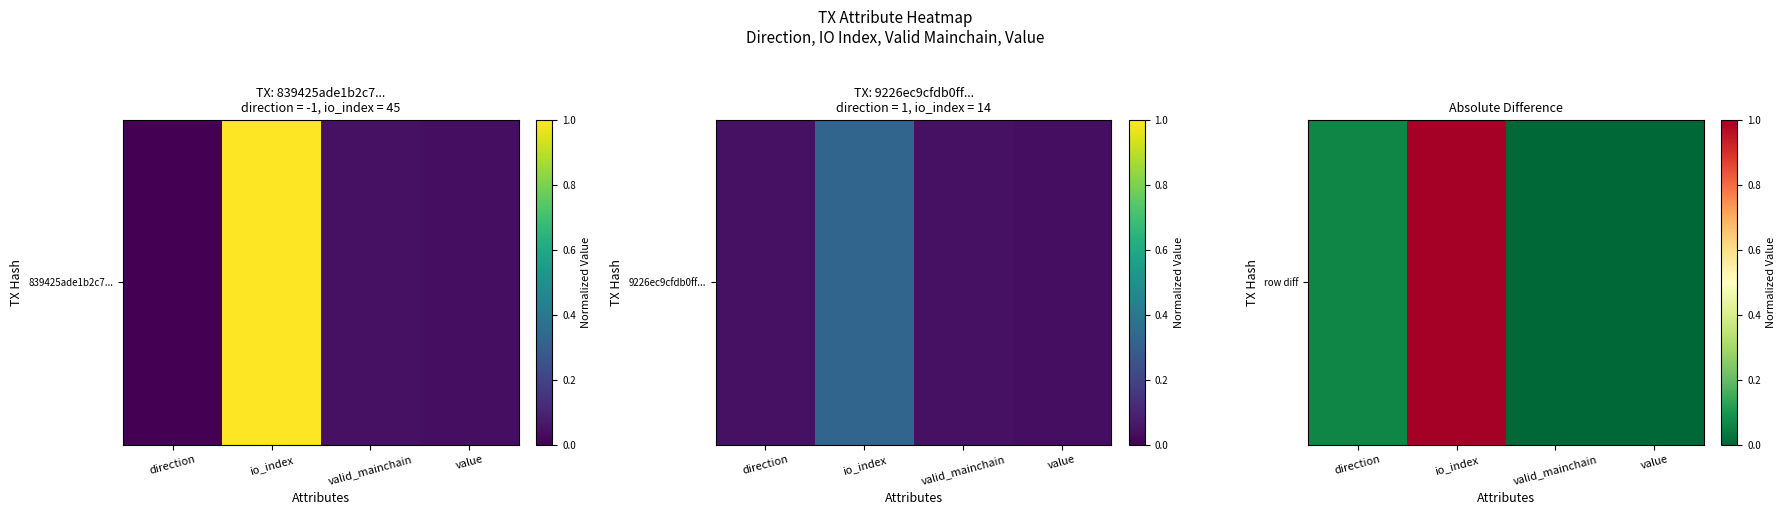

List the labels in order of value, largest first.

io_index, direction, valid_mainchain, value